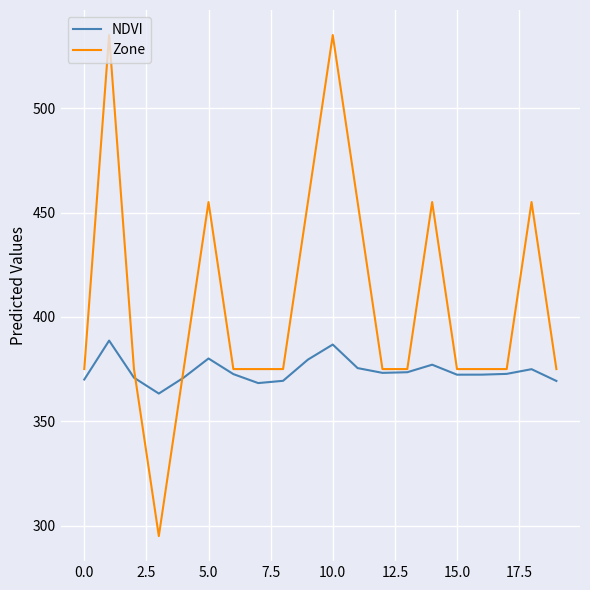

List the series in order of their peak value, lowest first.

NDVI, Zone